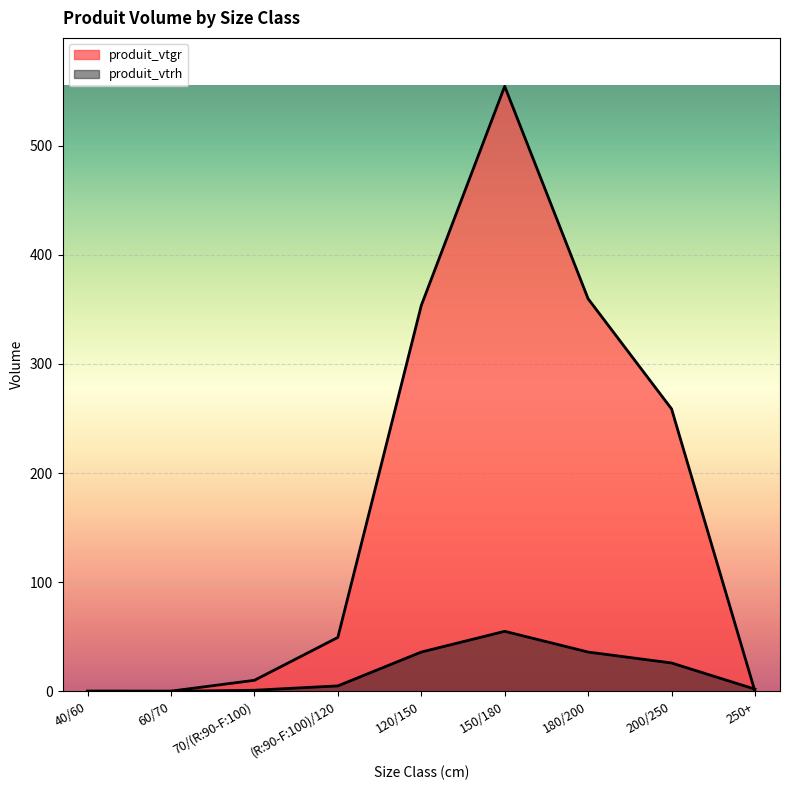

Which series has the largest total across all categories?

produit_vtgr